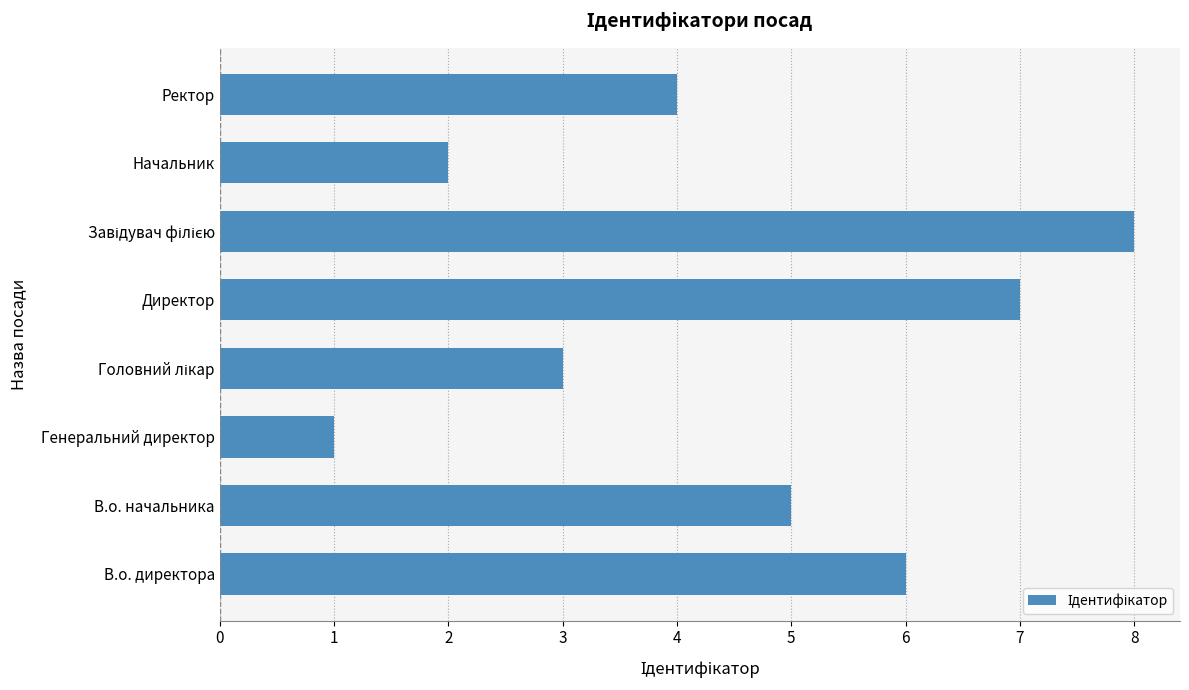

What is the sum of the values at В.о. директора and Ректор?

10